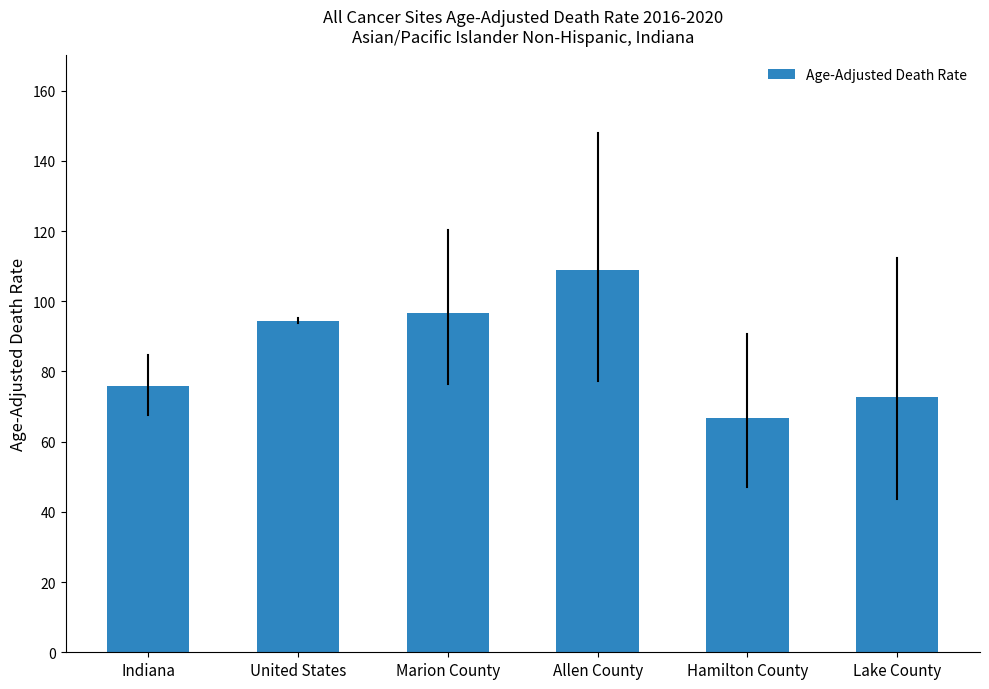

What is the label of the 6th bar from the right?

Indiana